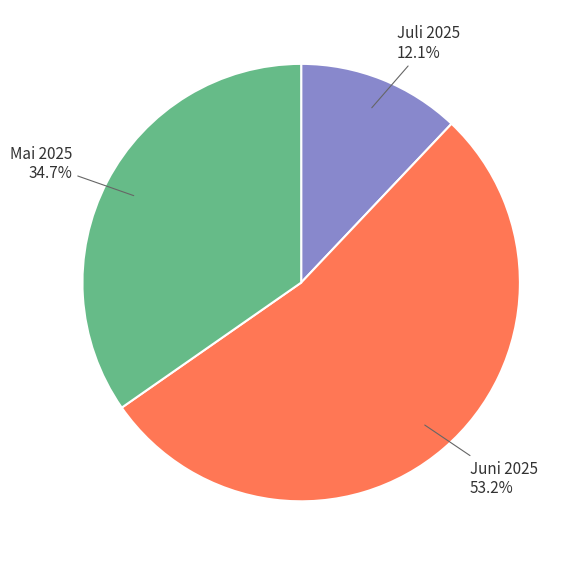

Which category has the smallest portion of the pie?

Juli 2025